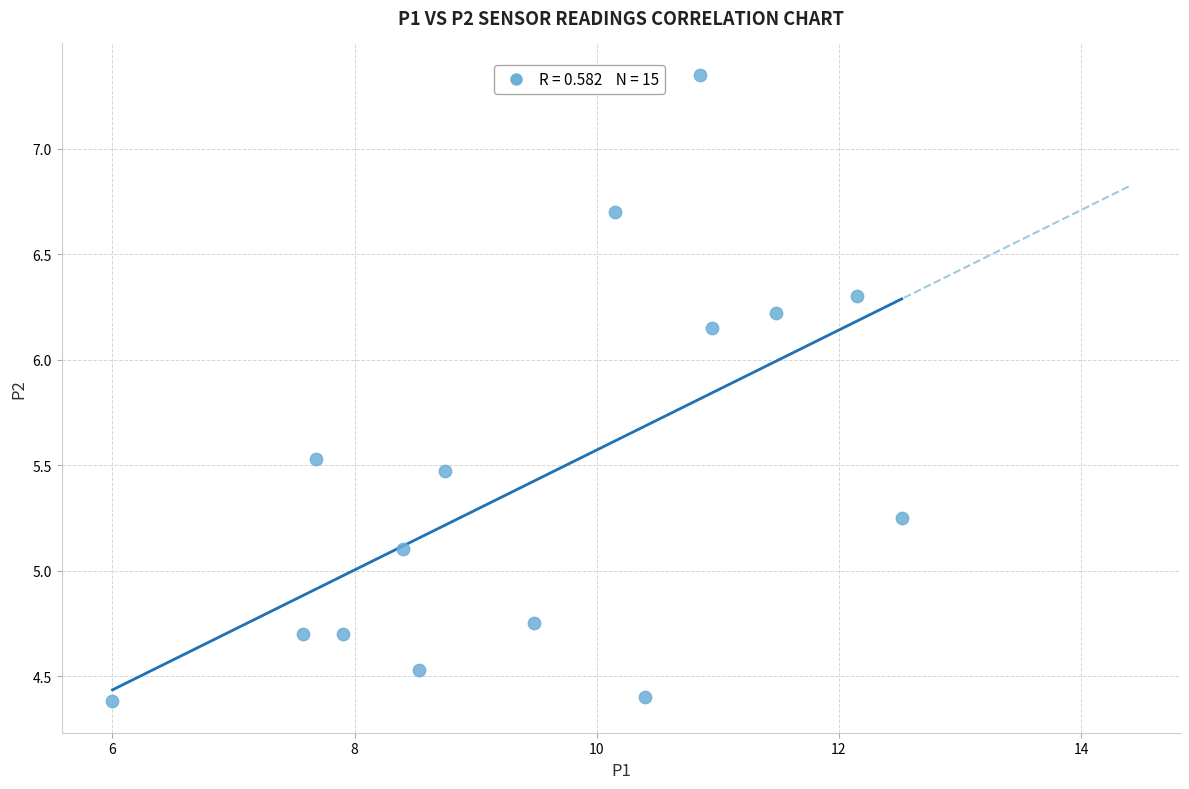

What Y value in the scatter plot is closest to 5?

5.1